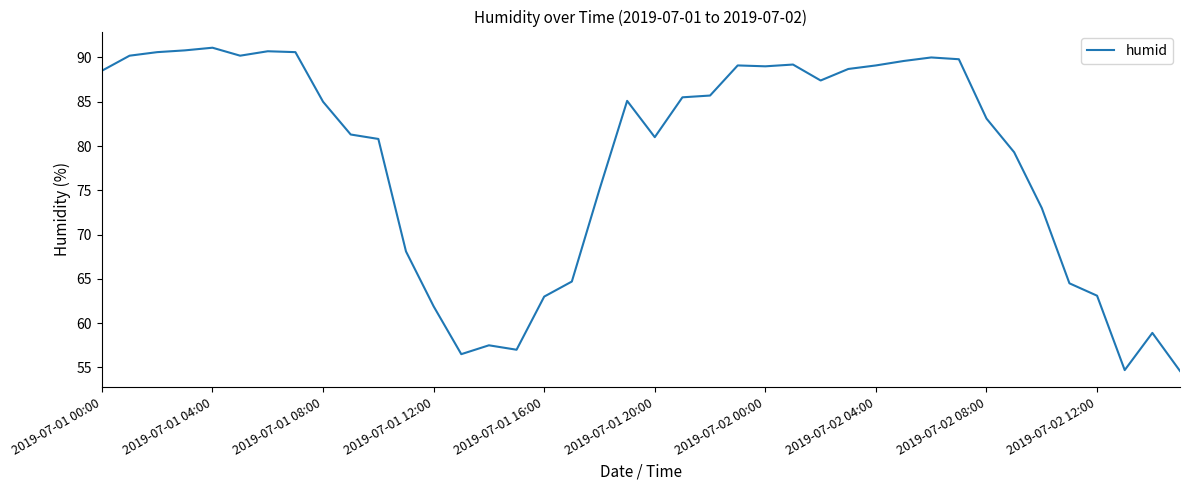

What is the minimum value shown in the chart?

54.6